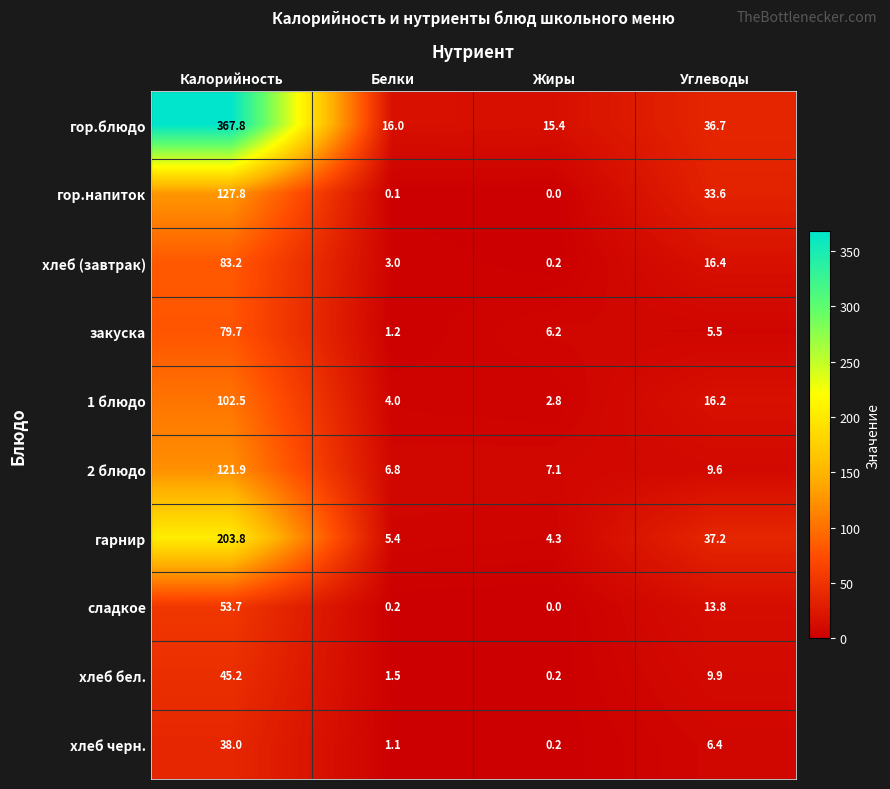

How many values in the хлеб черн. series are below 6?

2